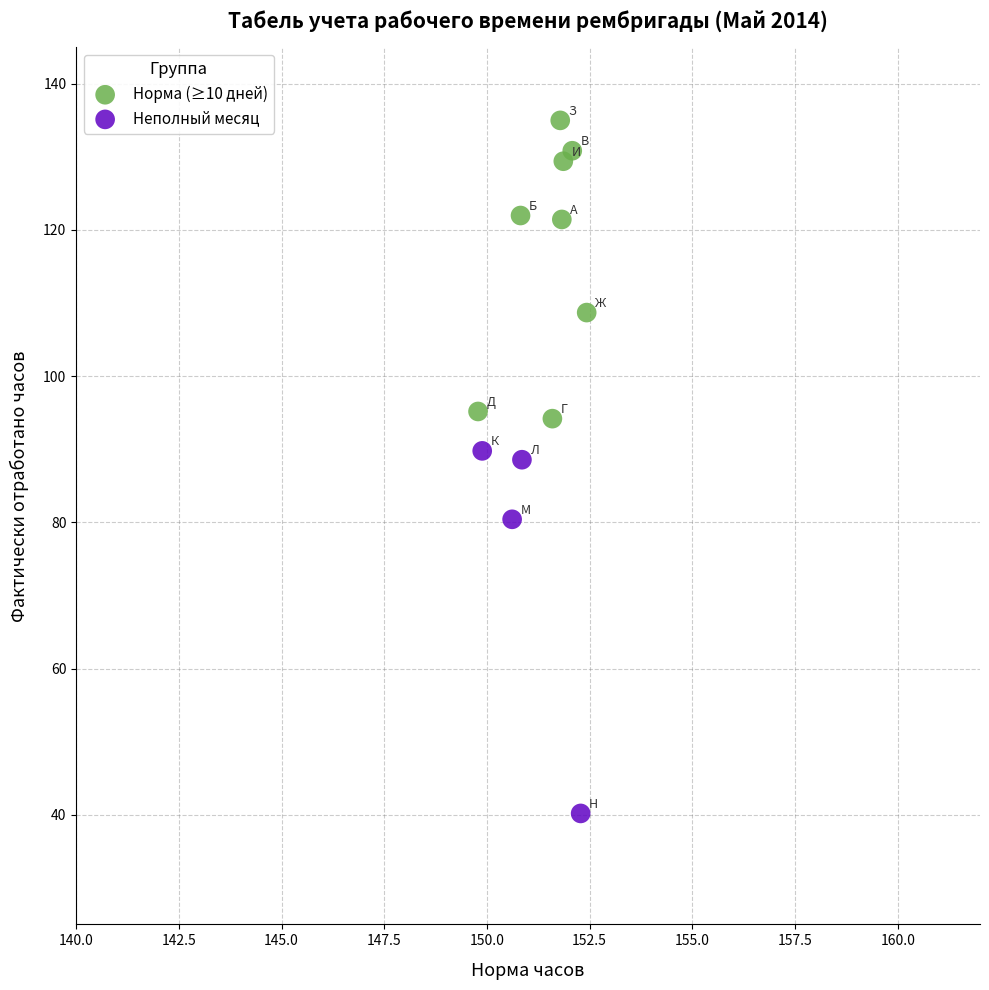

Which series has the widest spread of Y values?

Неполный месяц